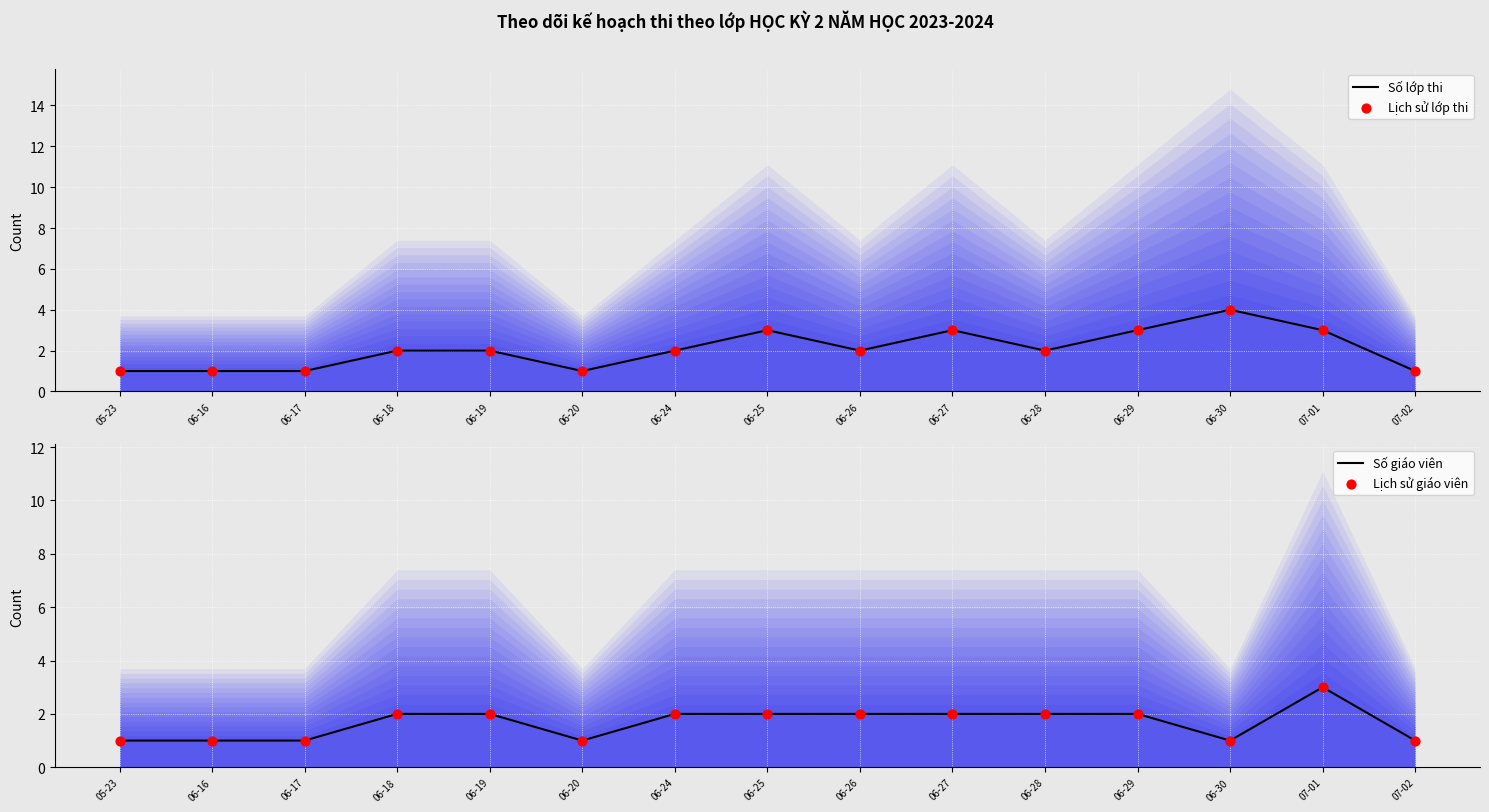

At which category is the sum across all series the highest?

07-01